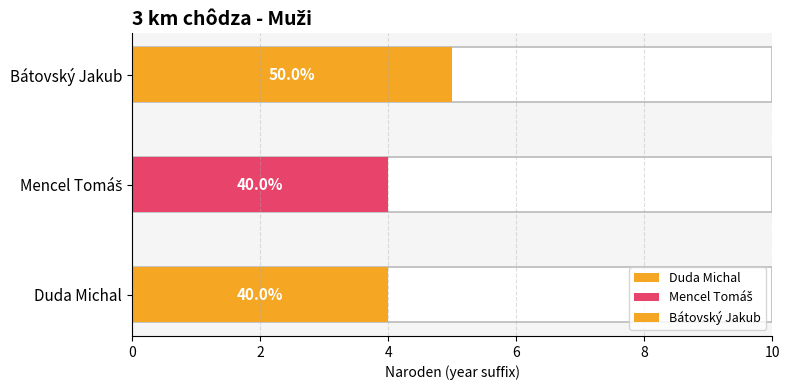

The value at Duda Michal is 4. True or false?

True